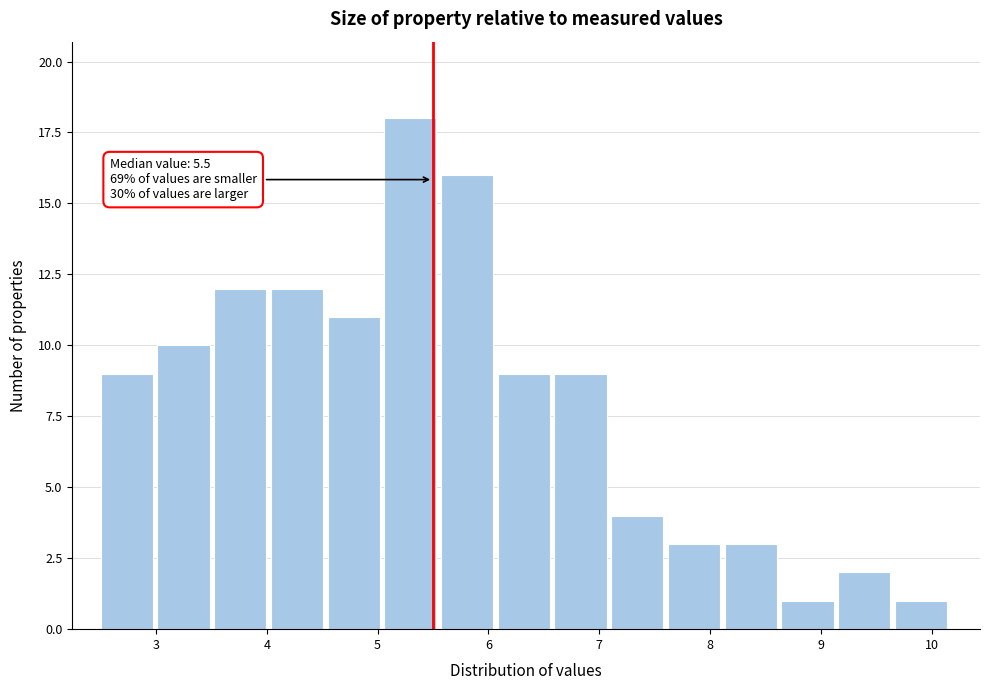

Which range on the x-axis has the tallest bar?

5.1 to 5.6